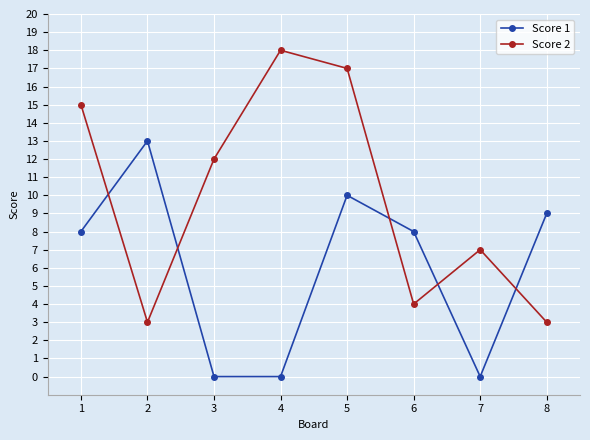

Reading right to left, what are all the values shown in this chart?

Score 1: 8=9	7=0	6=8	5=10	4=0	3=0	2=13	1=8
Score 2: 8=3	7=7	6=4	5=17	4=18	3=12	2=3	1=15